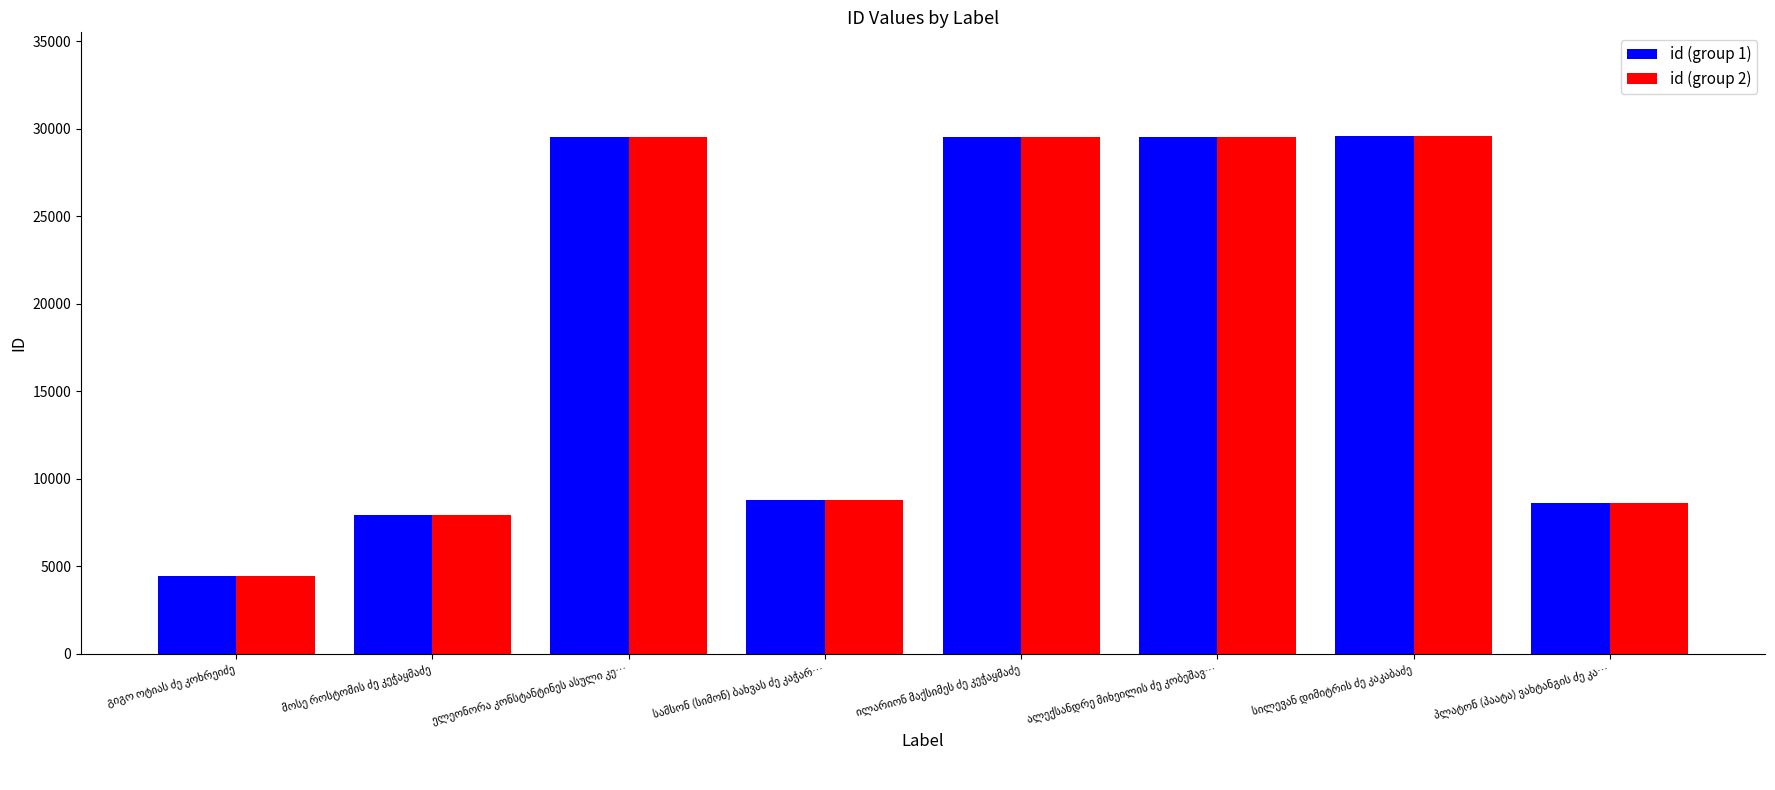

At how many categories does at least one series exceed 18539?

4